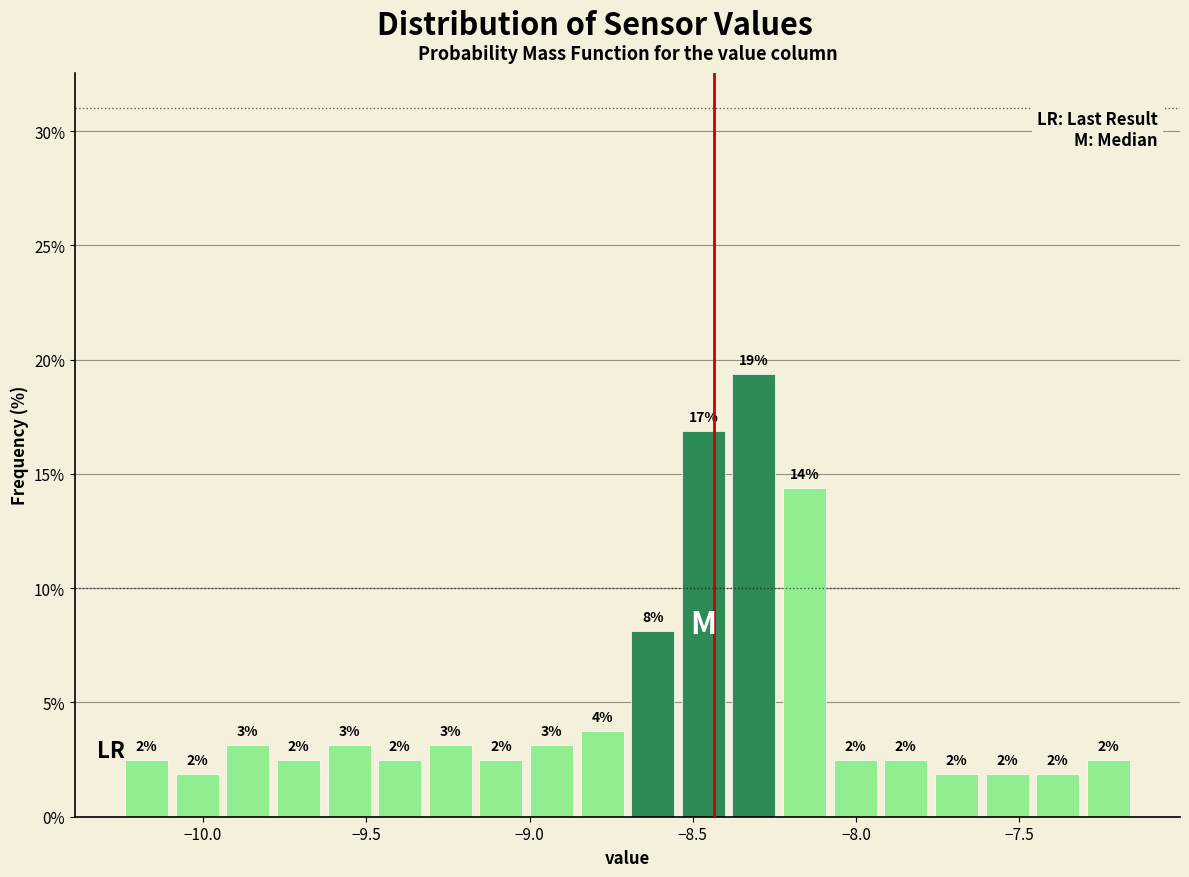

Around what value on the x-axis is the tallest bar? Give the approximate position of its centre, as read against the axis.

-8.30